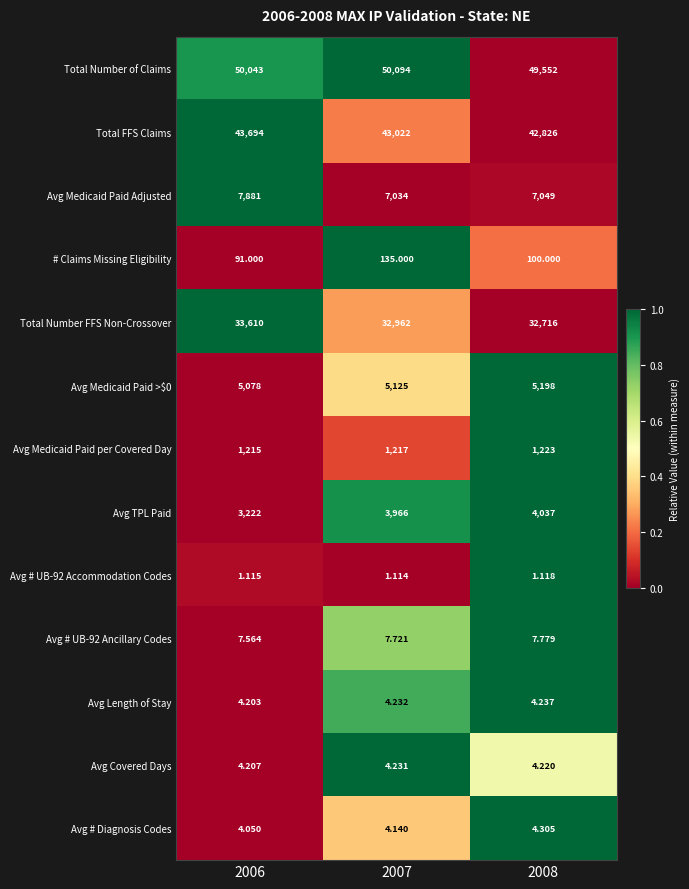

What is the greatest value displayed?

50094.0